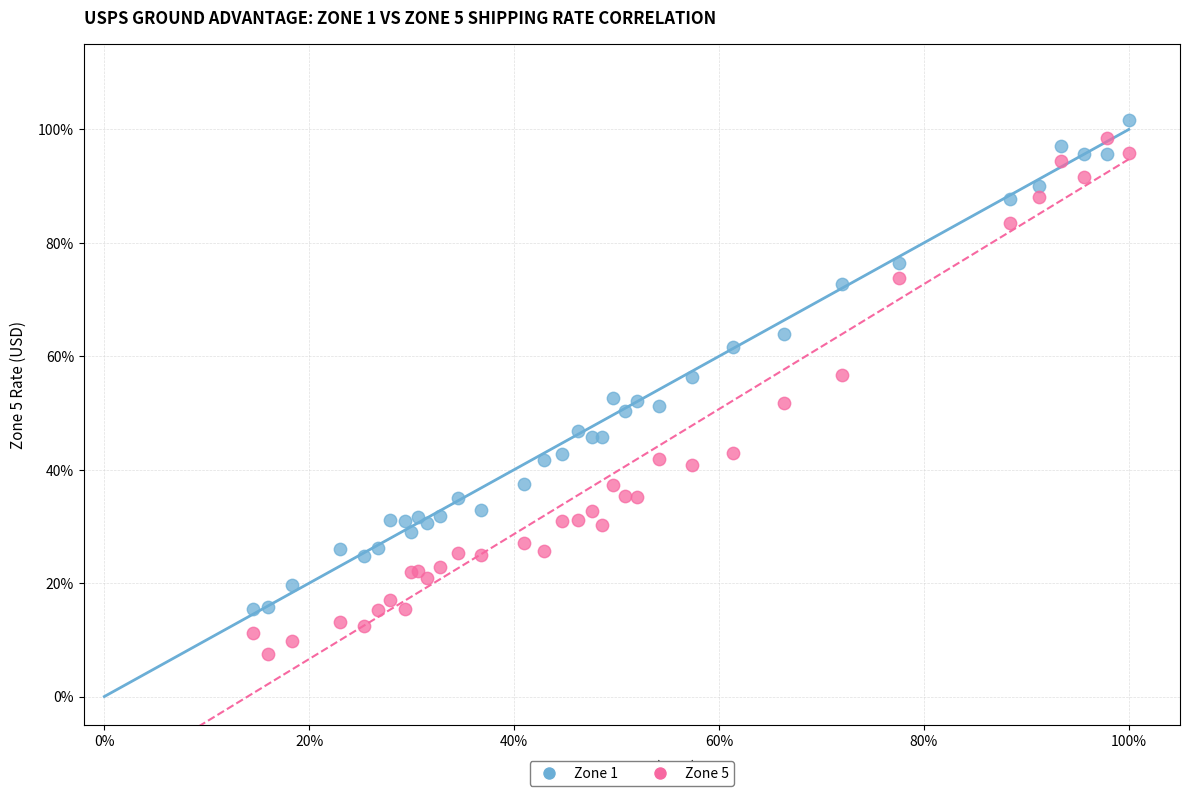

What are all the series names shown in the legend?

Zone 1, Zone 5